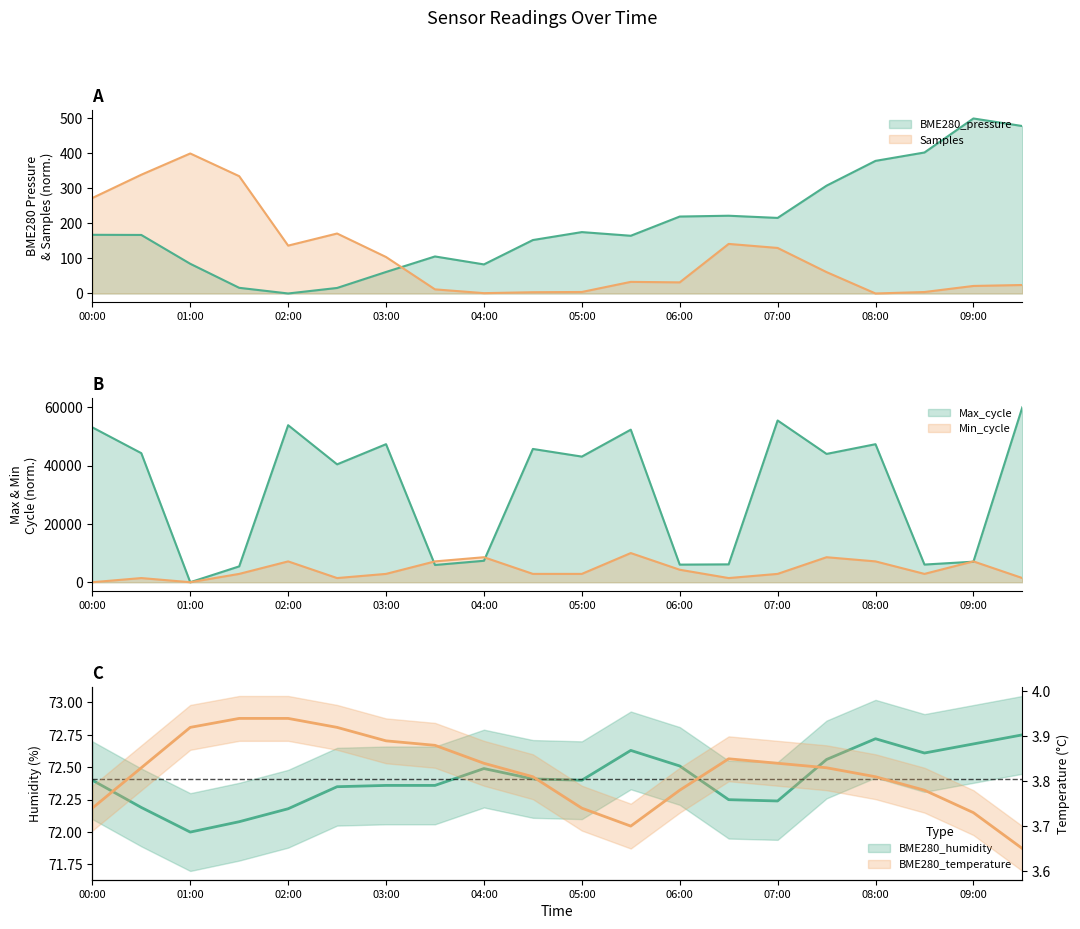

What is the difference between the BME280_temperature values at 07:30 and 09:00?

0.1